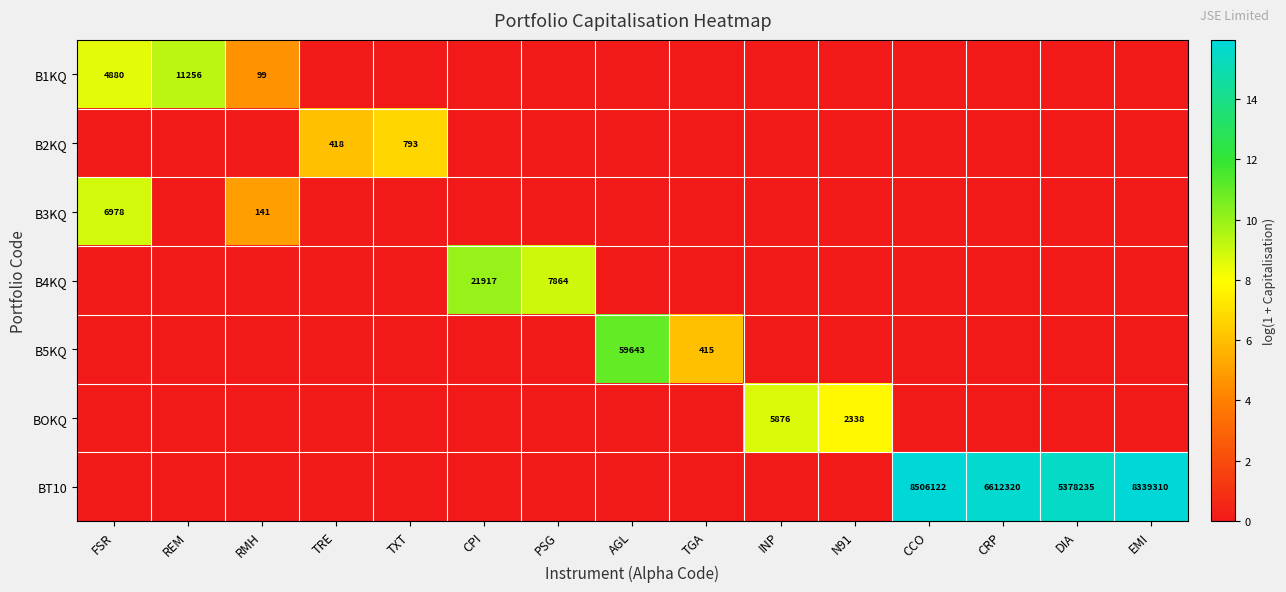

The value of B1KQ at FSR is 1318. True or false?

False